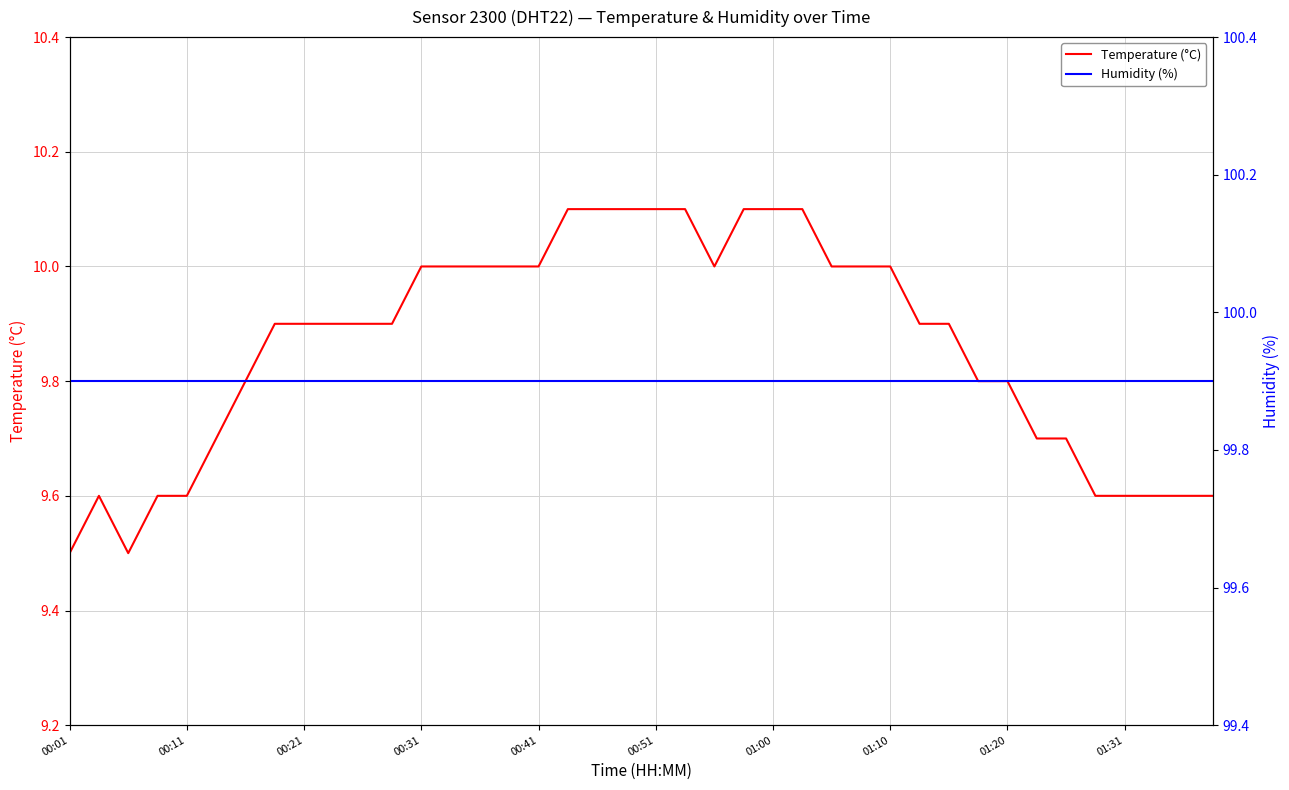

Reading left to right, what are all the values shown in this chart?

Temperature (°C): 9.5	9.6	9.5	9.6	9.6	9.7	9.8	9.9	9.9	9.9	9.9	9.9	10.0	10.0	10.0	10.0	10.0	10.1	10.1	10.1	10.1	10.1	10.0	10.1	10.1	10.1	10.0	10.0	10.0	9.9	9.9	9.8	9.8	9.7	9.7	9.6	9.6	9.6	9.6	9.6
Humidity (%): 99.9	99.9	99.9	99.9	99.9	99.9	99.9	99.9	99.9	99.9	99.9	99.9	99.9	99.9	99.9	99.9	99.9	99.9	99.9	99.9	99.9	99.9	99.9	99.9	99.9	99.9	99.9	99.9	99.9	99.9	99.9	99.9	99.9	99.9	99.9	99.9	99.9	99.9	99.9	99.9